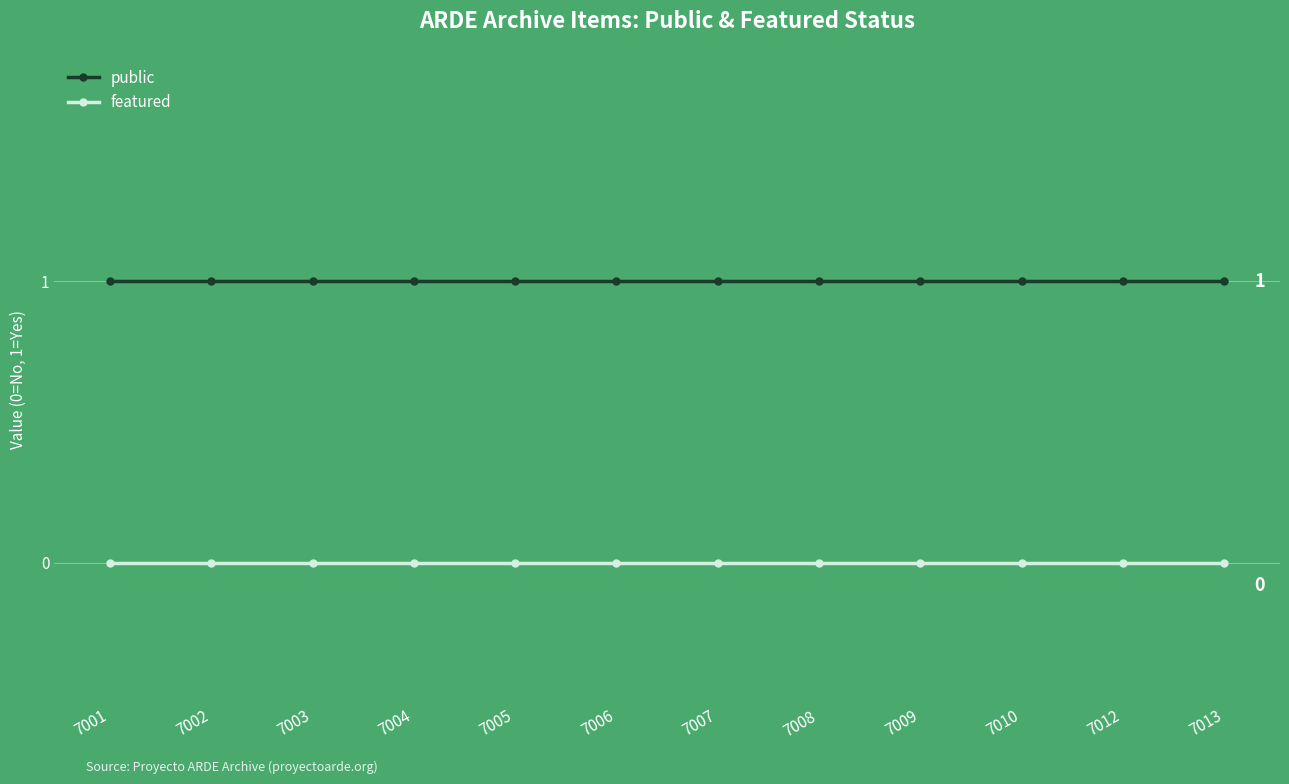

What is the approximate value of public at 7002?

1